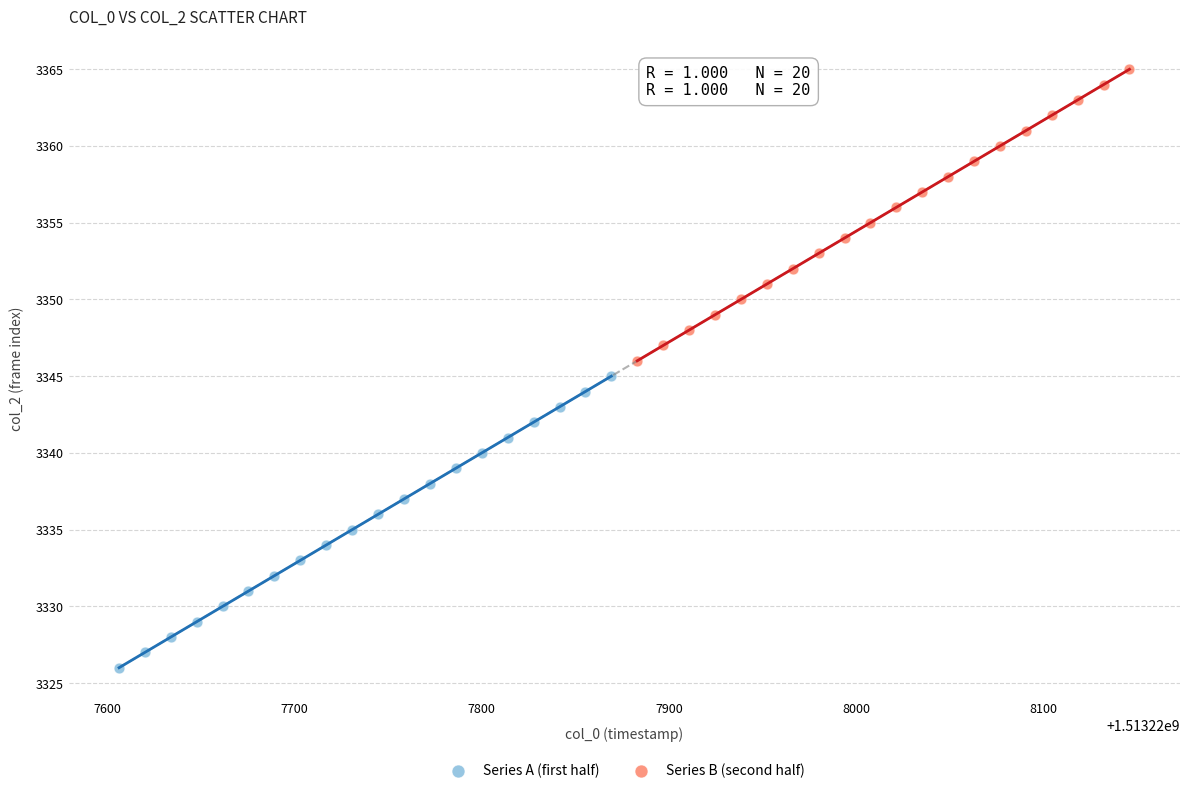

Which series contains the highest Y value?

Series B (second half)